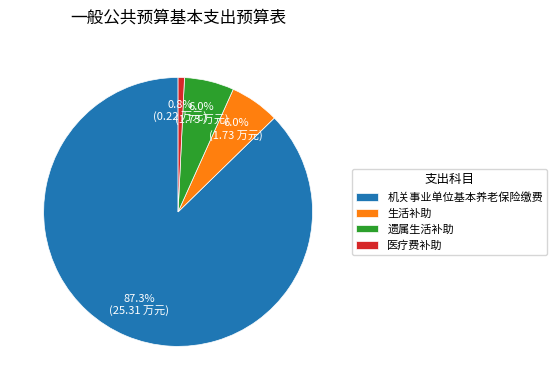

To the nearest percent, what is the average slice percentage?

25%